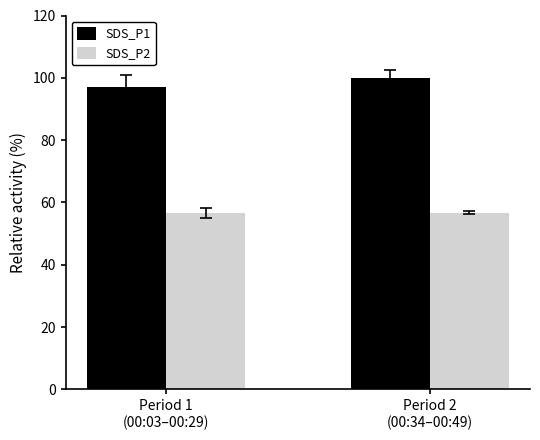

How many bars are there in each group?

2